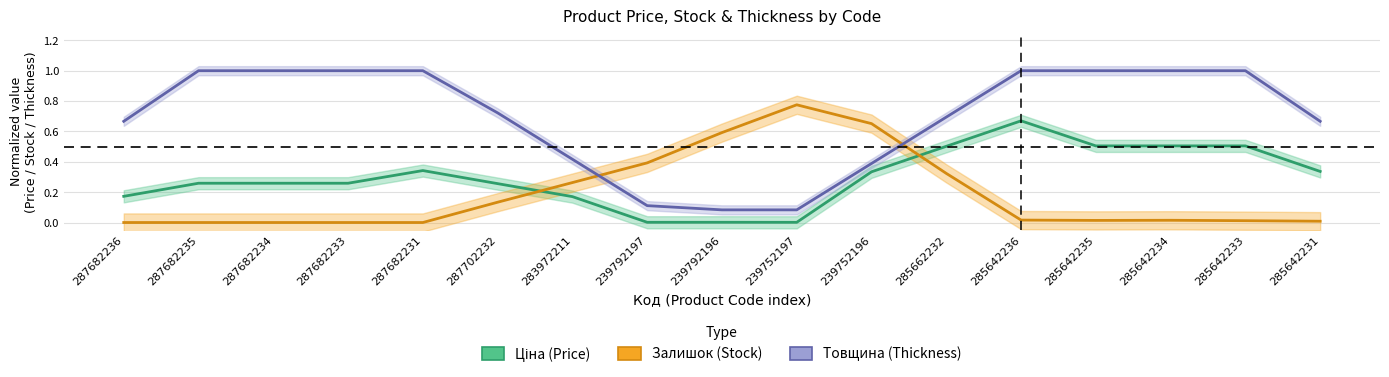

What is the average value of the Залишок (Stock) series?

0.2